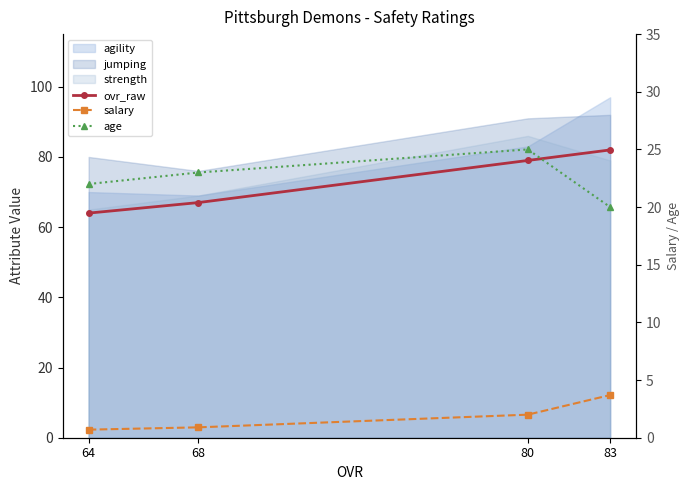

Reading left to right, extract all data points from this chart.

ovr_raw: 64.0	67.0	79.0	82.0
salary: 0.7	0.9	2.0	3.7
age: 22.0	23.0	25.0	20.0